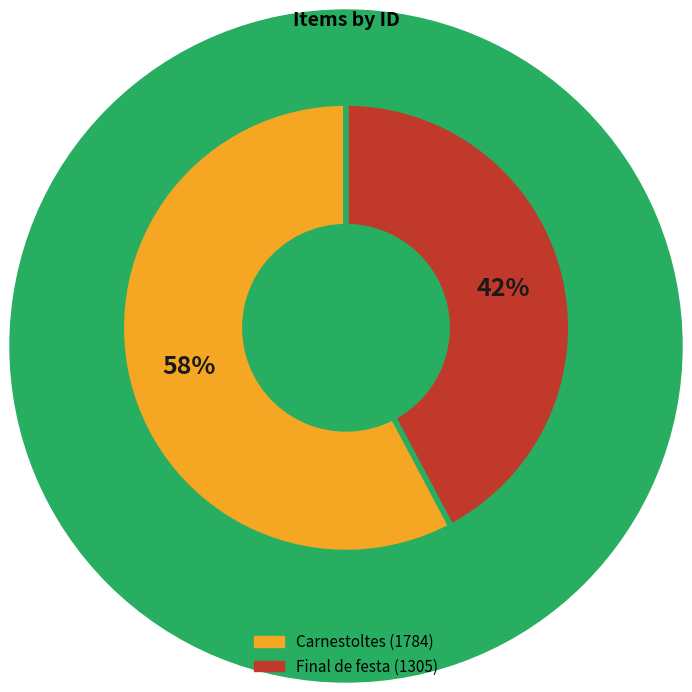

To the nearest percent, what is the difference between the Final de festa (1305) and Carnestoltes (1784) slice percentages?

16%